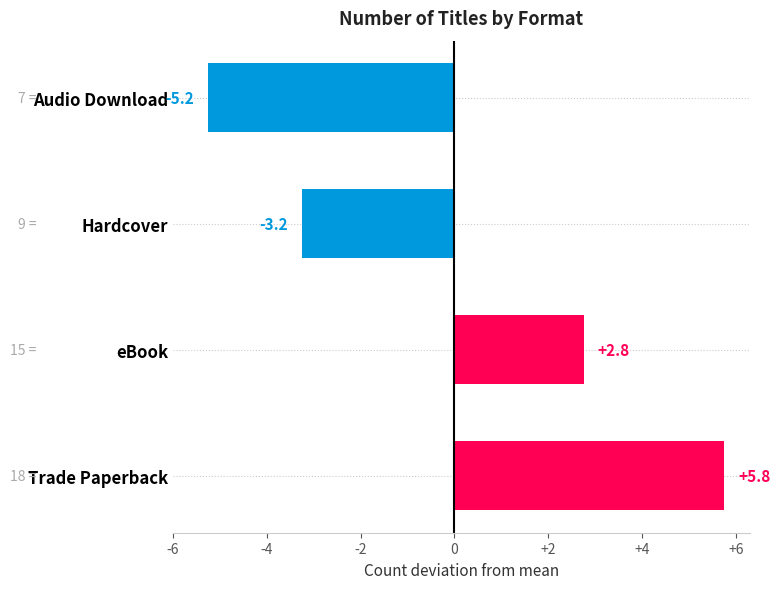

Is it true that the value at Trade Paperback is 5.8?

True